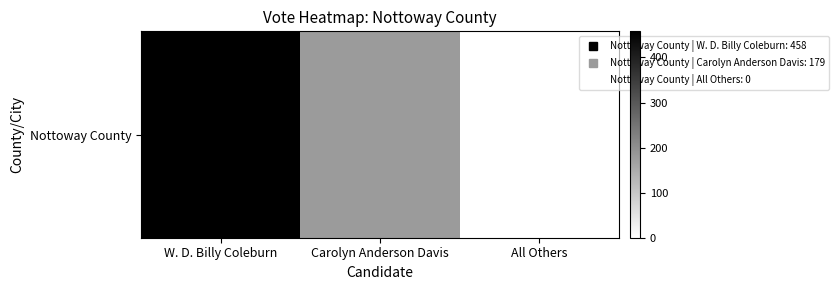

Reading left to right, extract all data points from this chart.

W. D. Billy Coleburn=458	Carolyn Anderson Davis=179	All Others=0